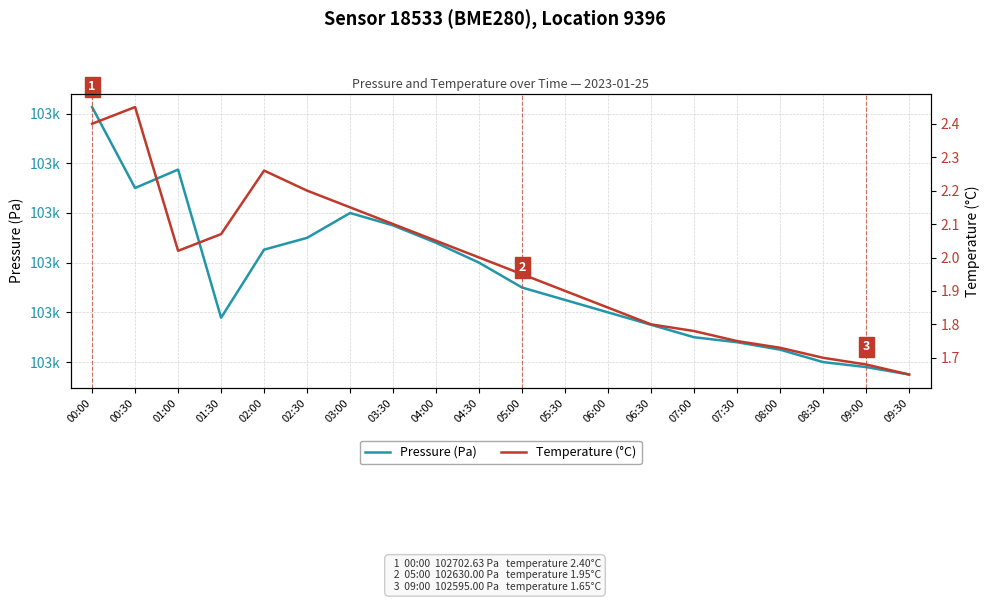

What is the sum of all Temperature (°C) values?

39.5